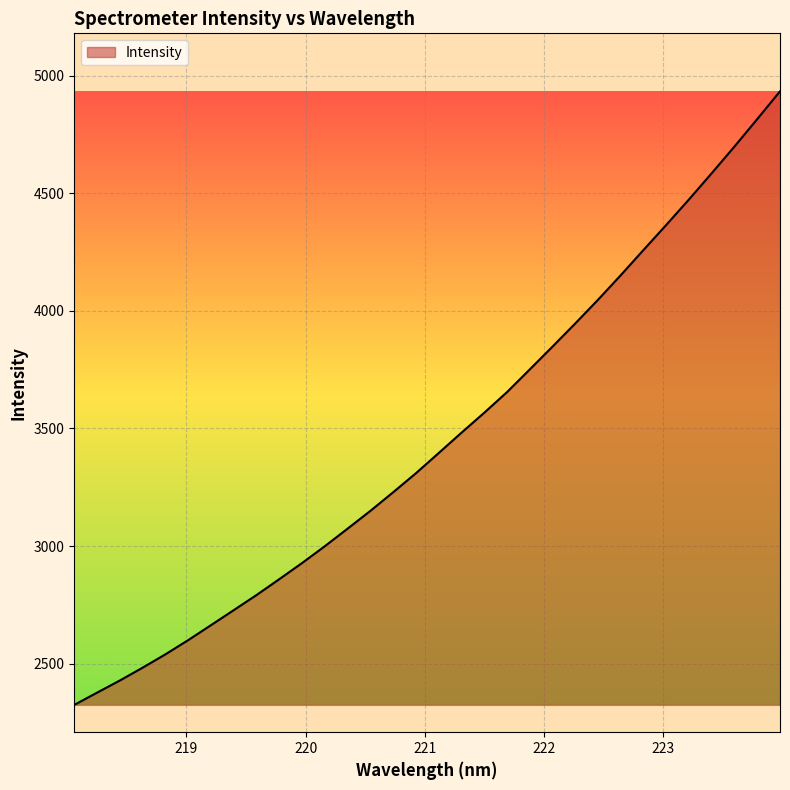

What is the maximum value shown in the chart?

4934.5